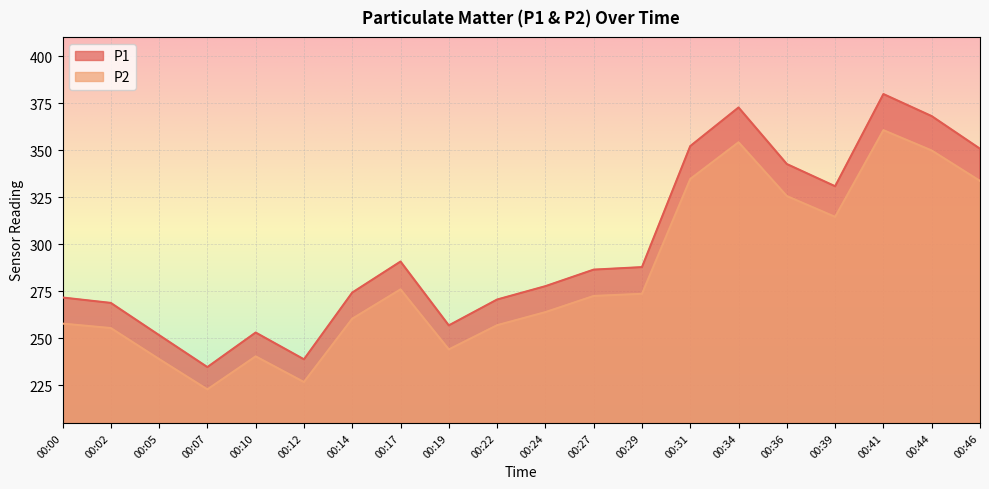

What is the value of the P1 point at the 4th from the left?

234.7